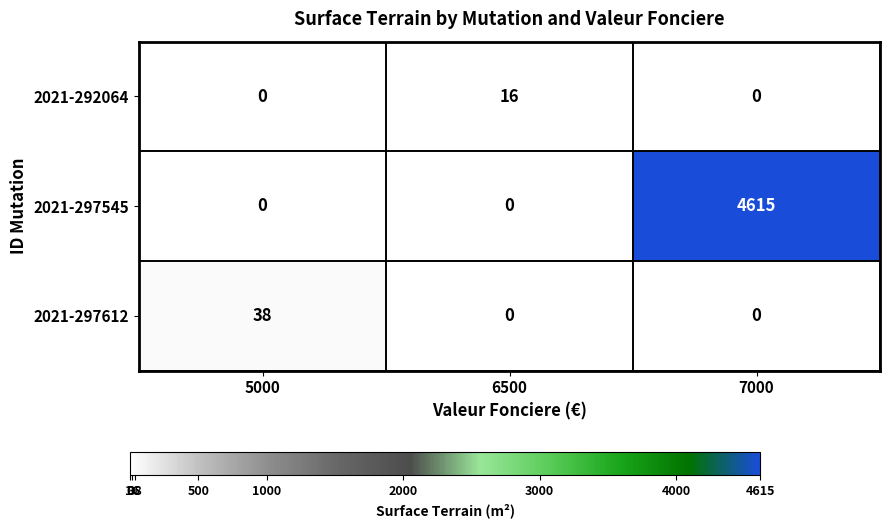

Count the number of data series in this chart.

3